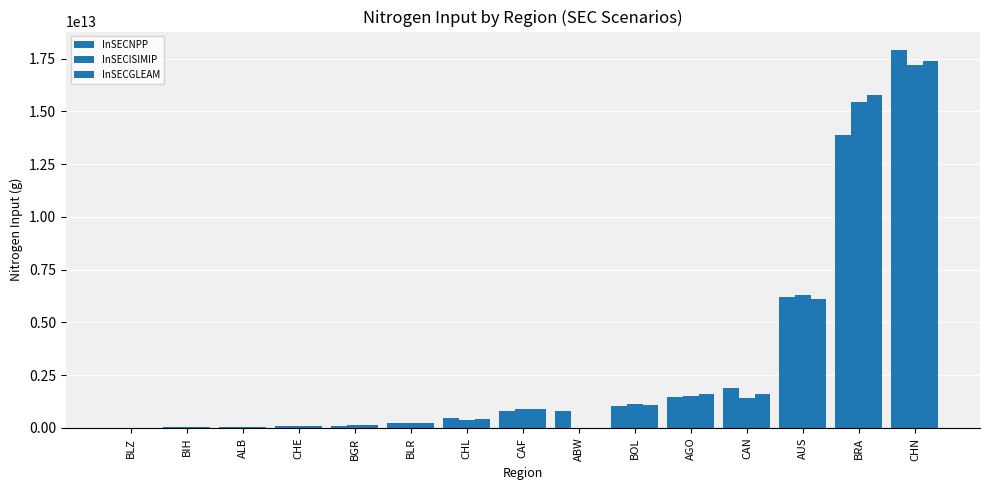

How many data points in InSECGLEAM are above 416133580150?

8